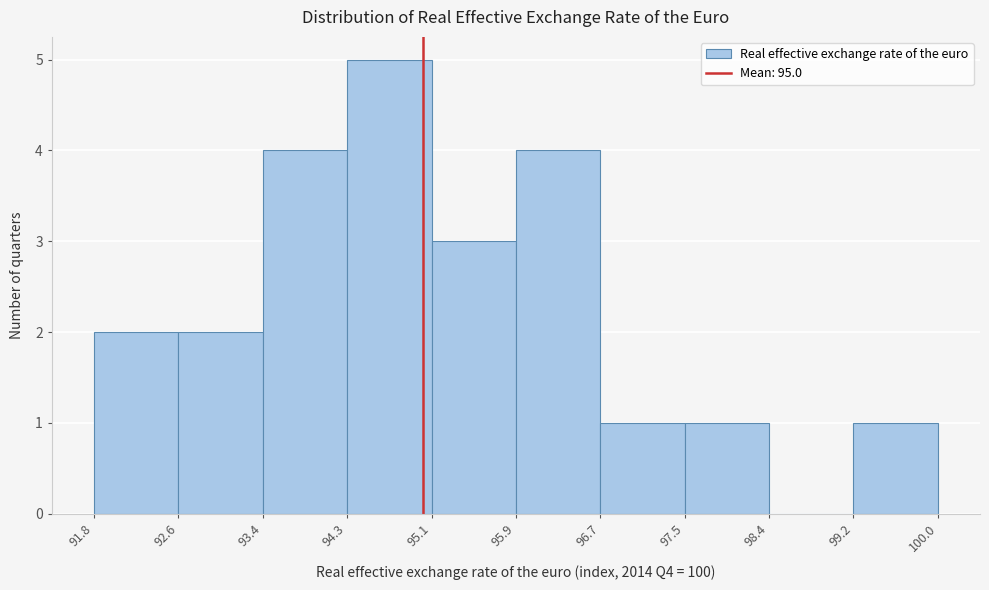

Reading left to right, list every bar in this chart as the range it spans on the x-axis followed by its height. The values are not printed on the chart, so give them approximately, as read against the axis.

91.8 to 92.6: 2
92.6 to 93.4: 2
93.4 to 94.3: 4
94.3 to 95.1: 5
95.1 to 95.9: 3
95.9 to 96.7: 4
96.7 to 97.5: 1
97.5 to 98.4: 1
98.4 to 99.2: 0
99.2 to 100.0: 1